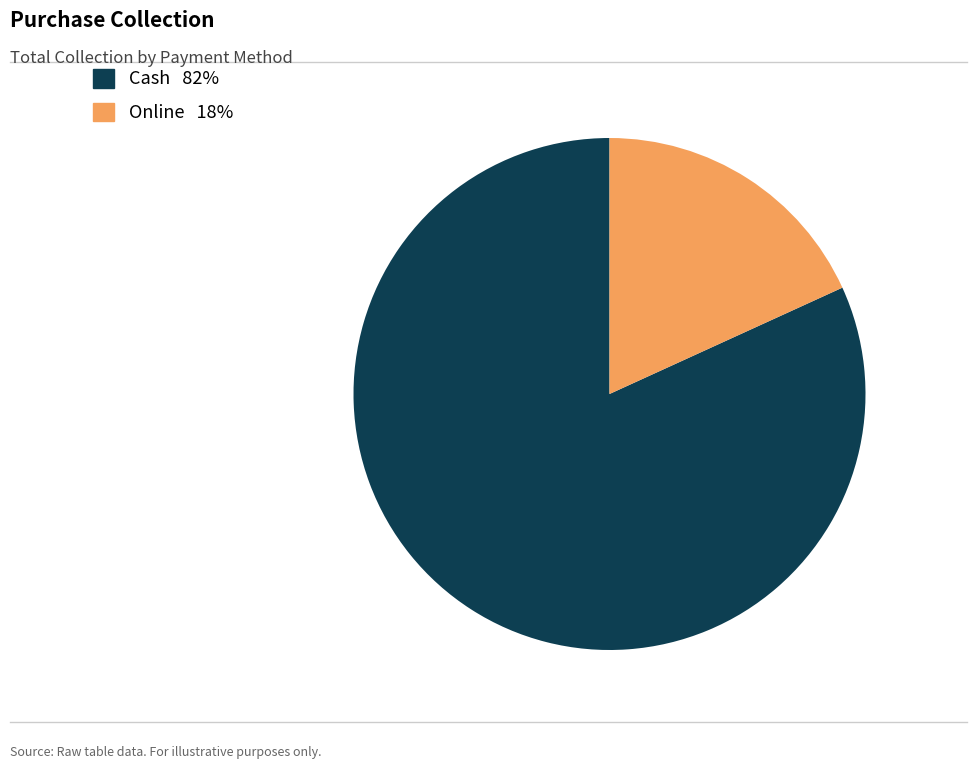

Is the sum of Online and Cash greater than half?

Yes